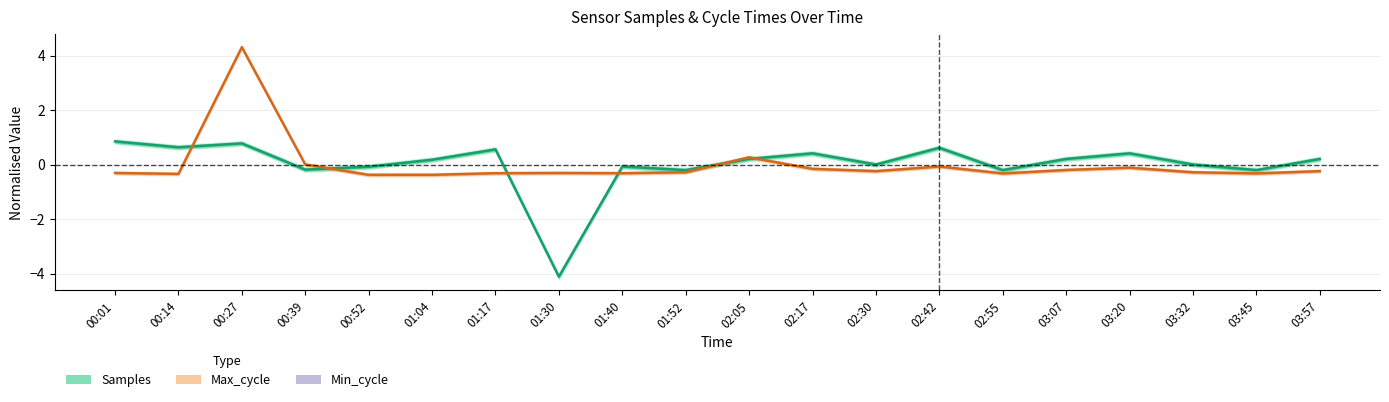

What is the difference between the highest and lowest values at 01:04?

0.6